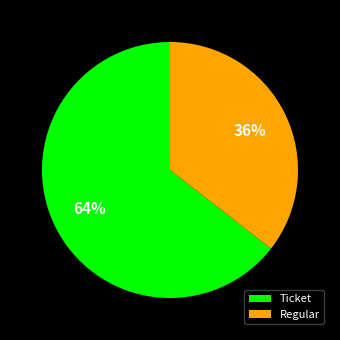

Combined, do Ticket and Regular account for over 50%?

Yes